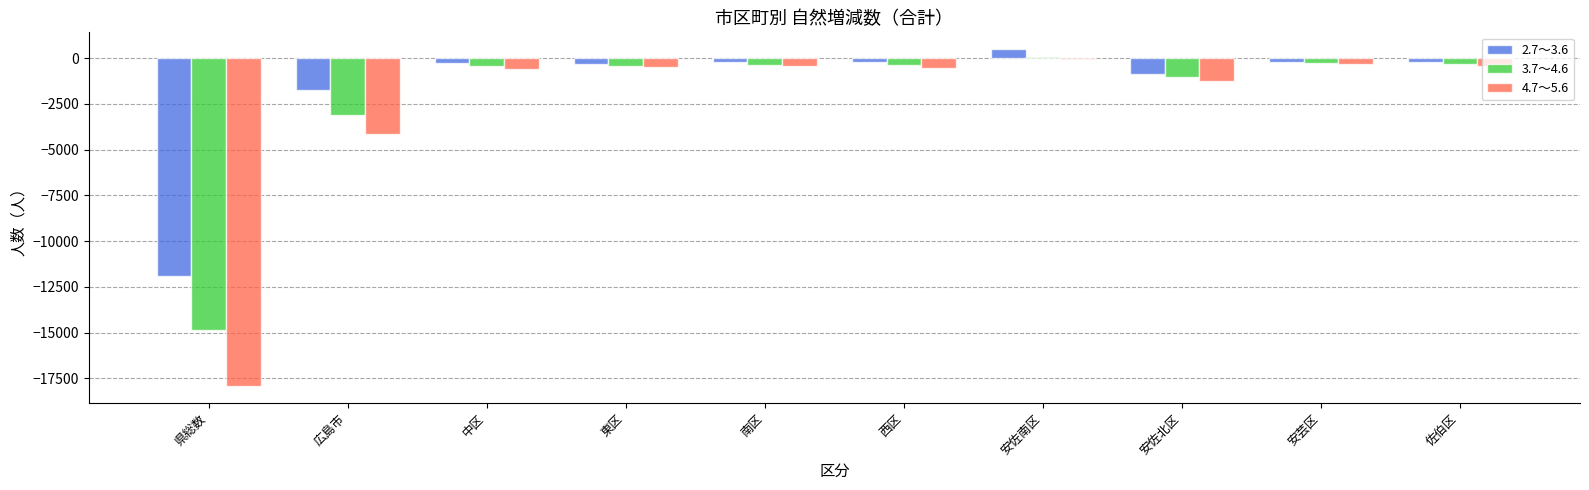

At which category is the sum across all series the highest?

安佐南区